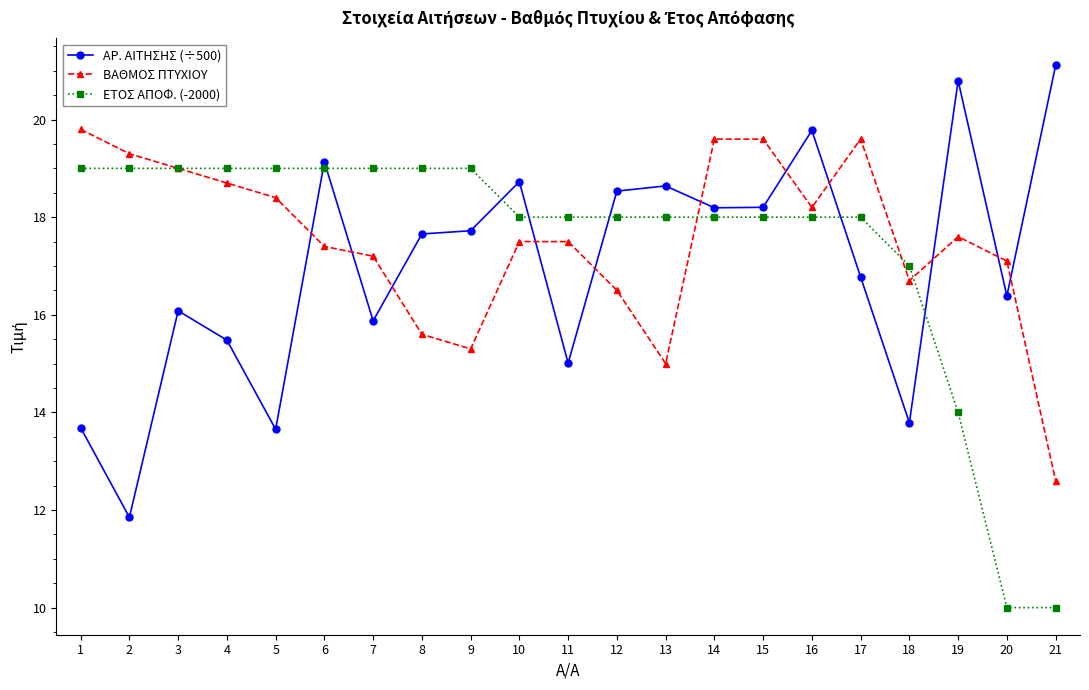

List the series in order of their overall mean, lowest first.

ΑΡ. ΑΙΤΗΣΗΣ (÷500), ΕΤΟΣ ΑΠΟΦ. (-2000), ΒΑΘΜΟΣ ΠΤΥΧΙΟΥ